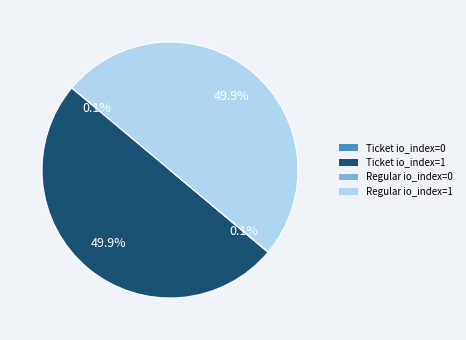

What percentage is NOT represented by Regular io_index=1?

50.1%